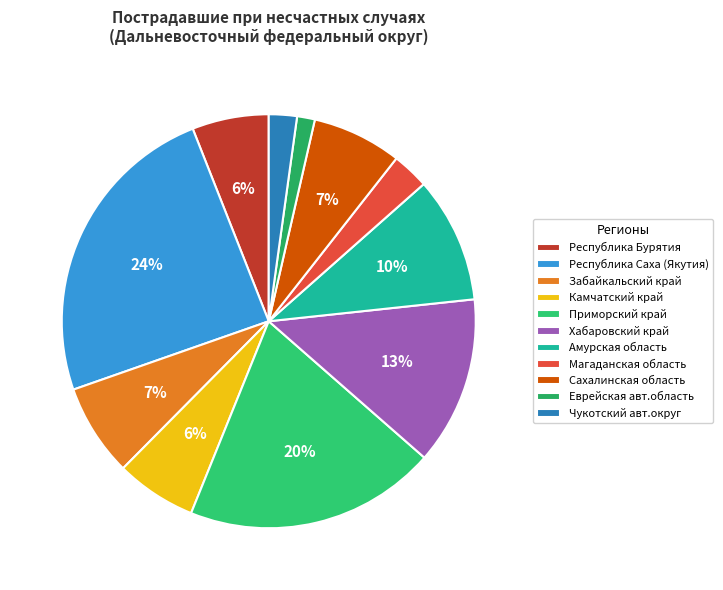

What percentage do Амурская область and Магаданская область together represent?

12.7%